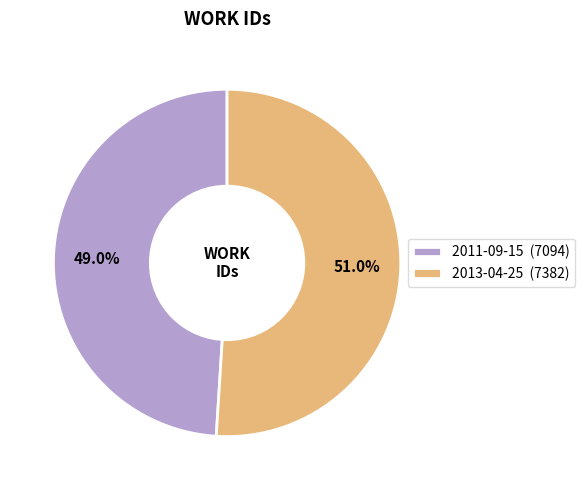

Which category has the smallest portion of the pie?

2011-09-15